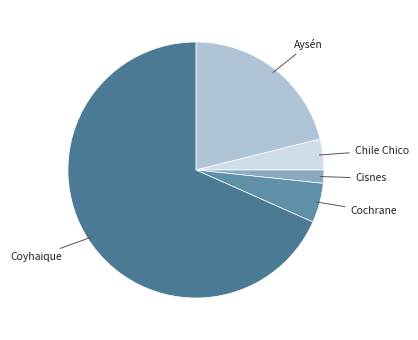

Count the number of slices in the pie.

5